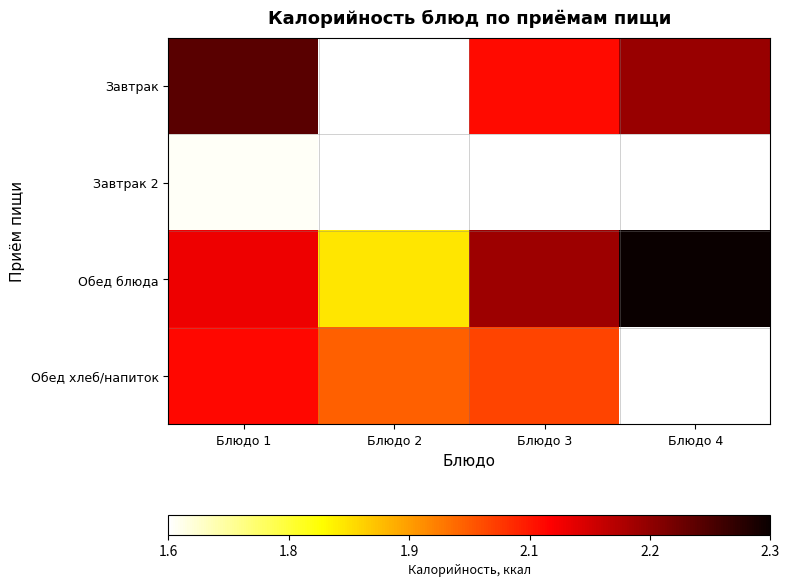

The value of Завтрак at Блюдо 1 is 0.8. True or false?

False